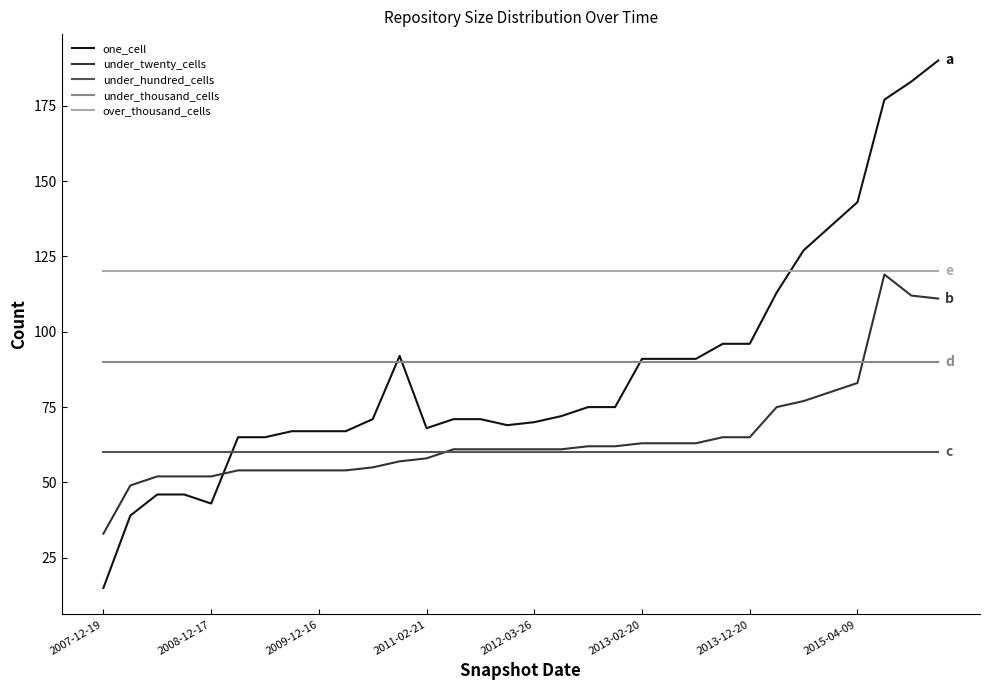

Which series has the largest total across all categories?

over_thousand_cells